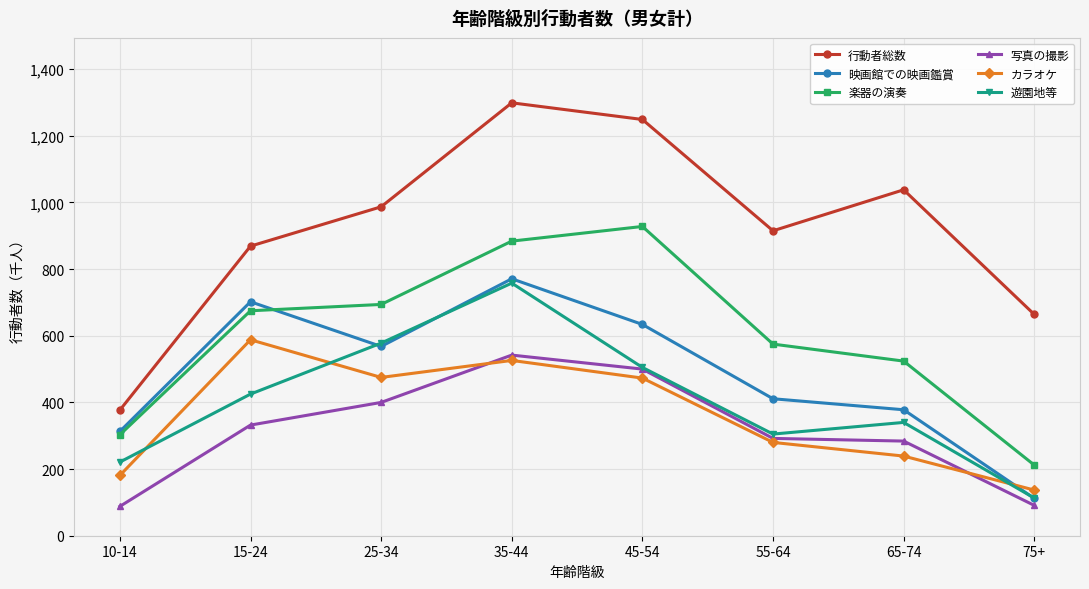

What position from the right is 15-24?

7